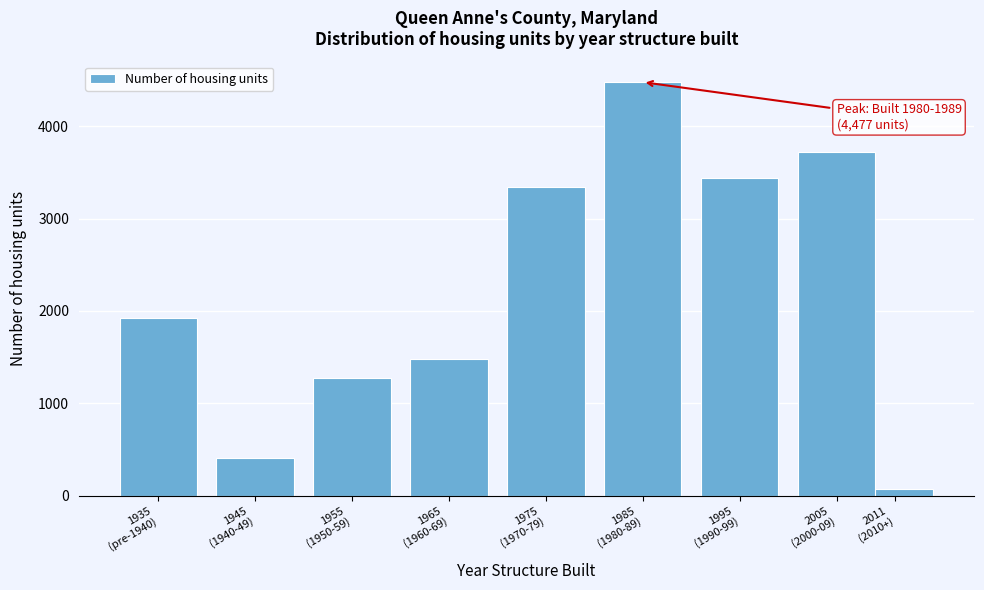

Reading left to right, list all the values displayed in this chart.

1925	411	1278	1485	3344	4477	3442	3719	76